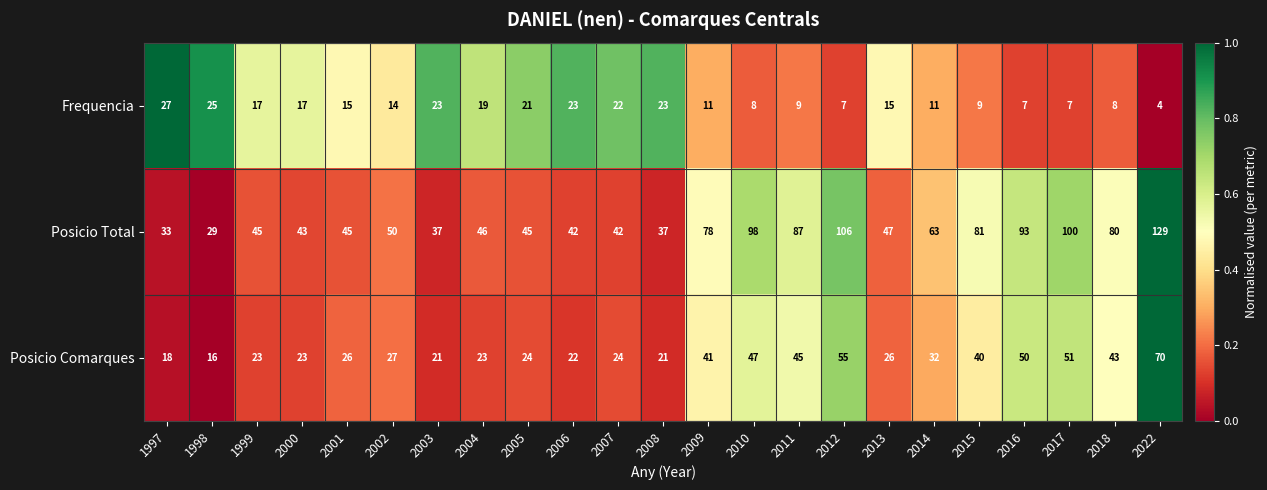

Which series has the largest total across all categories?

Posicio Total